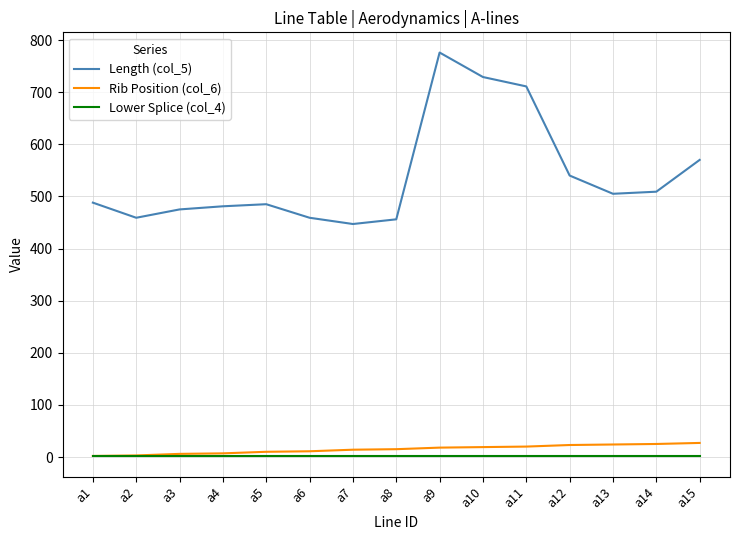

Which category has the highest value across all series?

a9